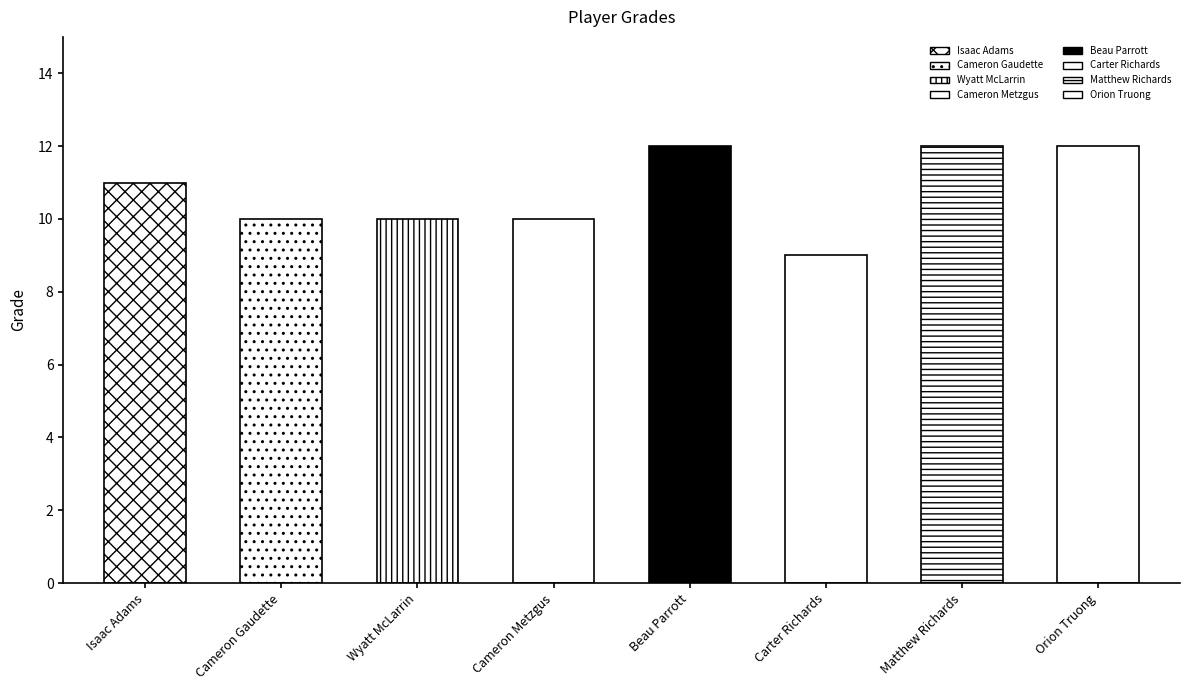

What is the difference between the values at Beau Parrott and Isaac Adams?

1